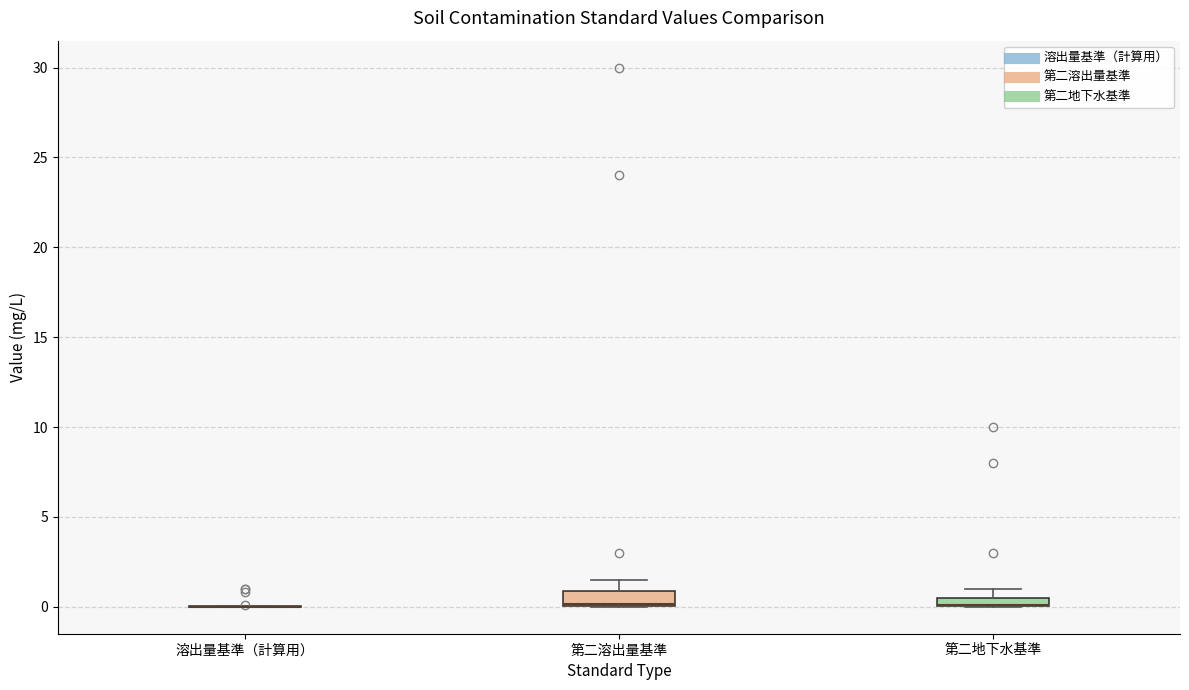

Where is the upper edge of the box for 第二溶出量基準 on the y-axis? The values are not printed on the chart, so give them approximately, as read against the axis.

1.0